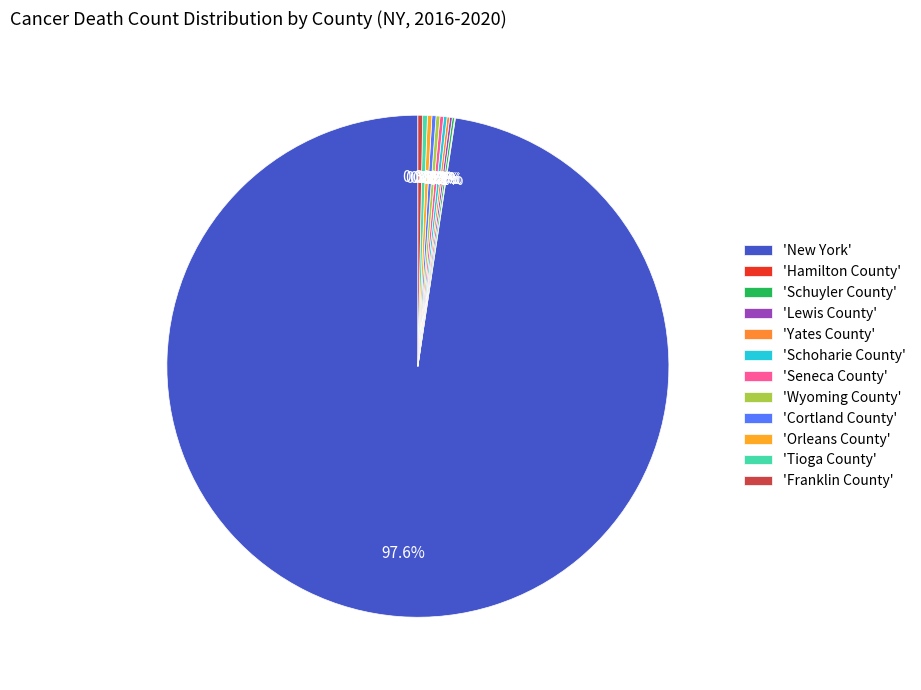

What is the smallest slice in the pie chart?

Hamilton County